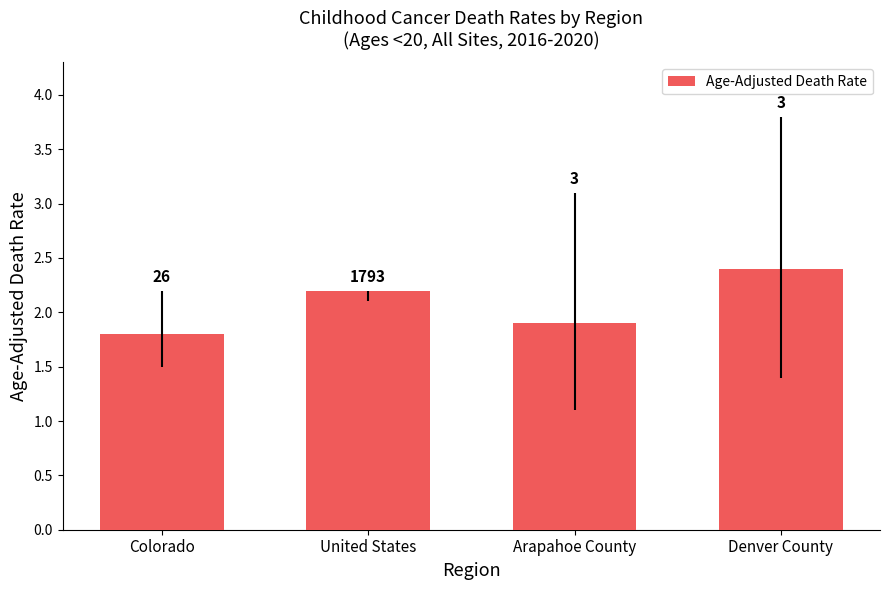

Where does the data first go above 2?

United States